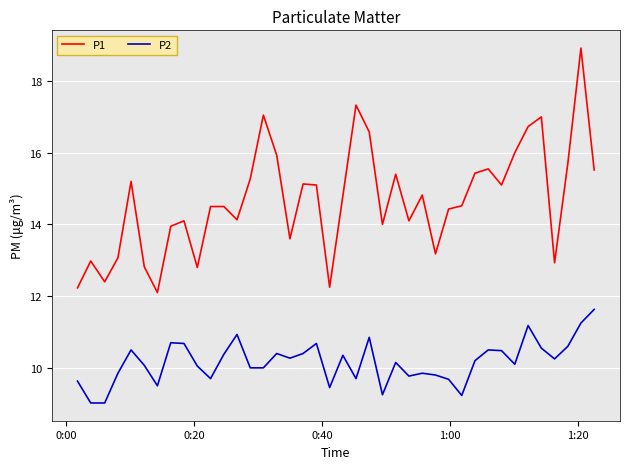

List the series in order of their overall mean, lowest first.

P2, P1